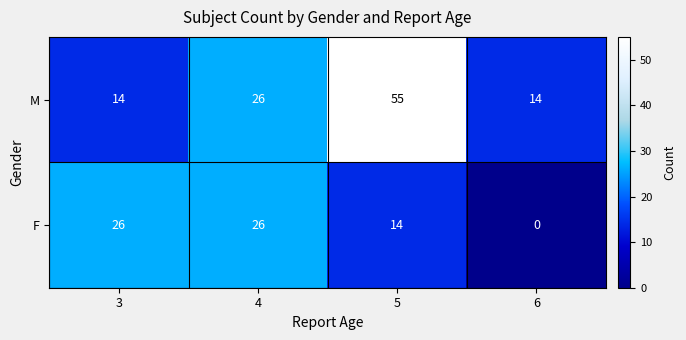

What is the approximate value of M at 4, to the nearest 5?

25